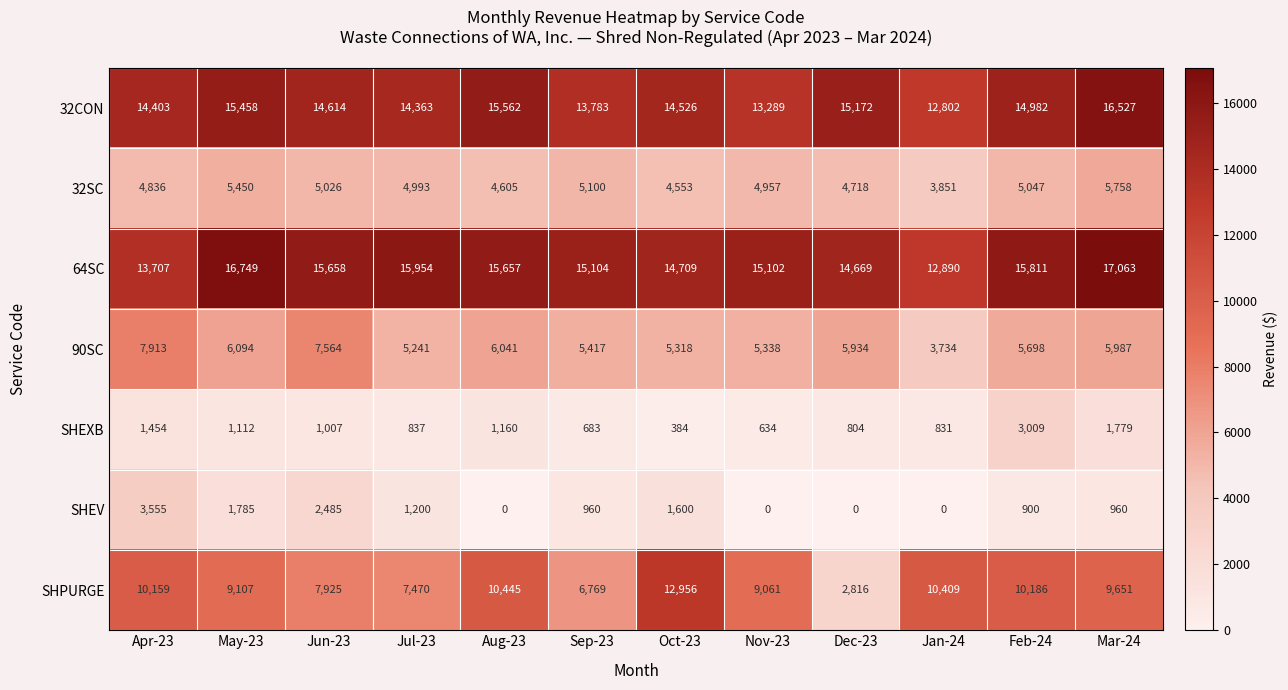

How many data points does each series have?

12